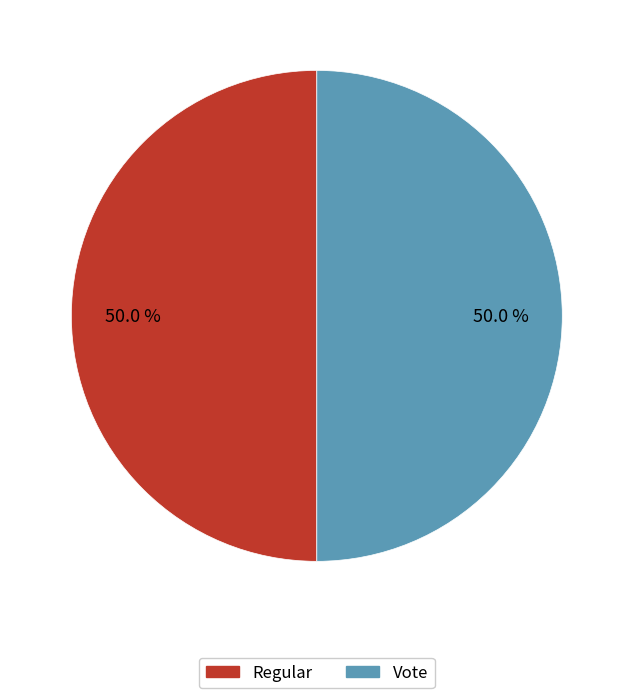

Approximately how many times larger is the value at Vote compared to Regular?

1.0